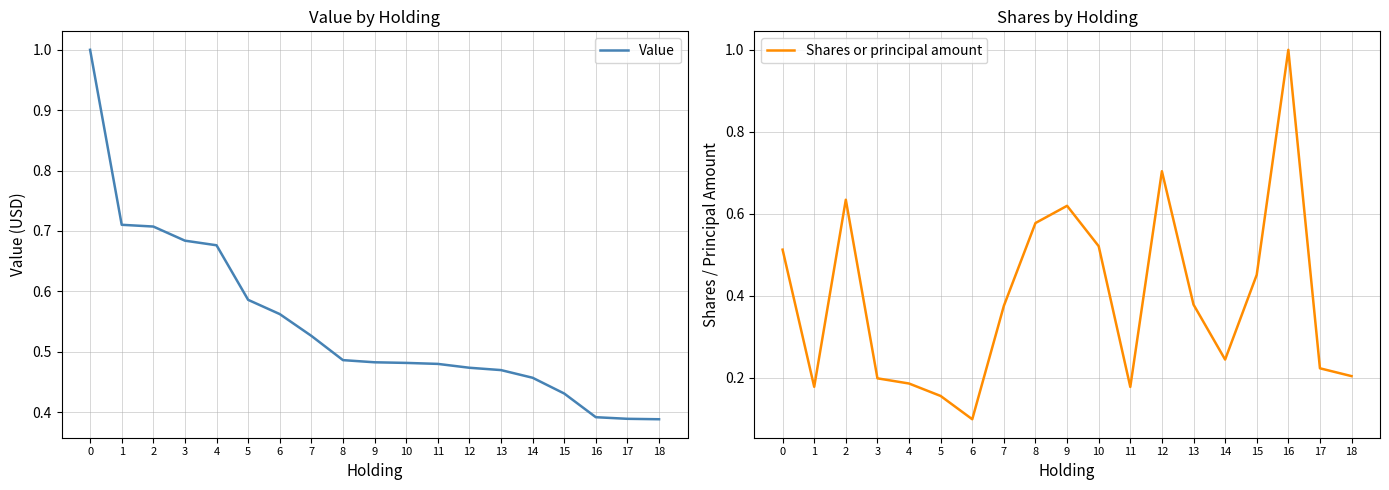

What is the minimum value for Value?

0.4